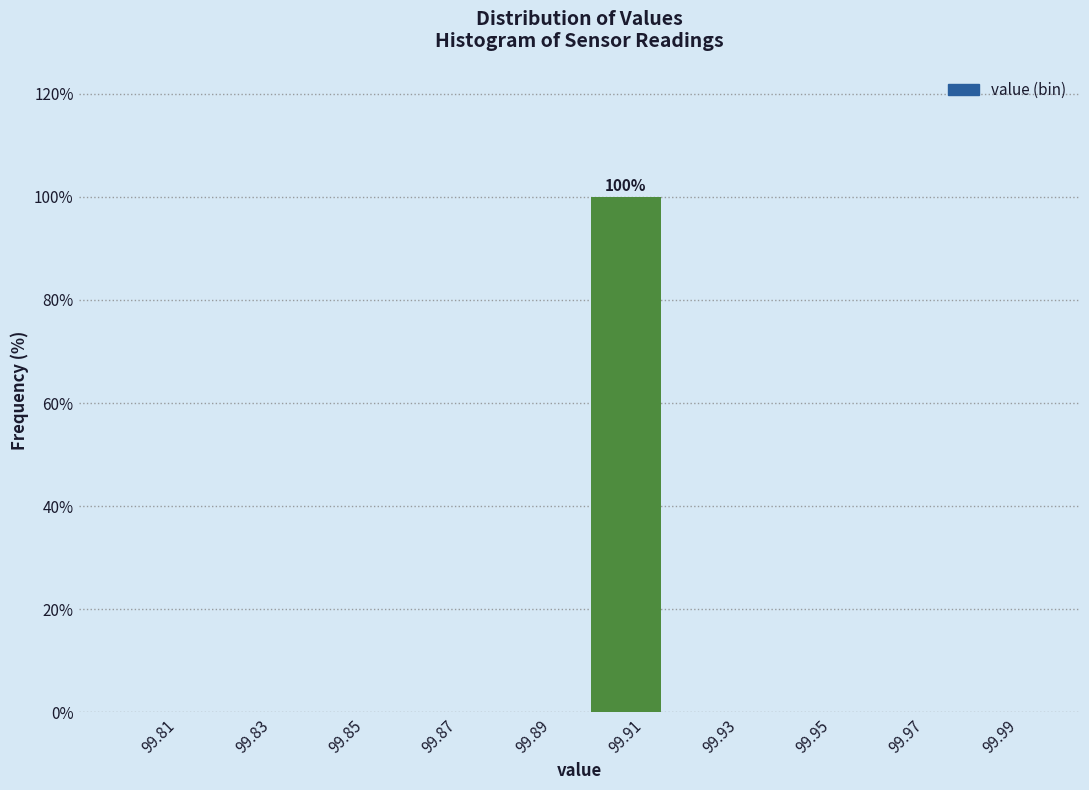

Which range on the x-axis has the tallest bar?

99.90 to 99.92